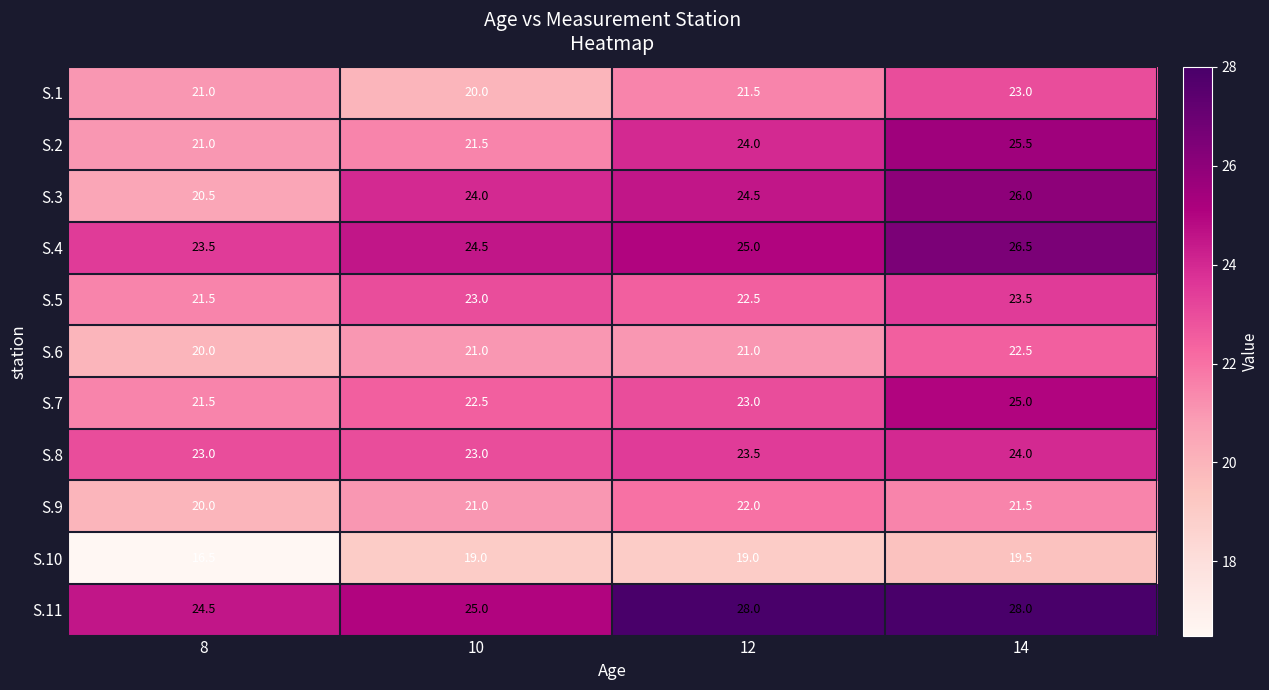

What is the difference between the highest and lowest values at 10?

6.0